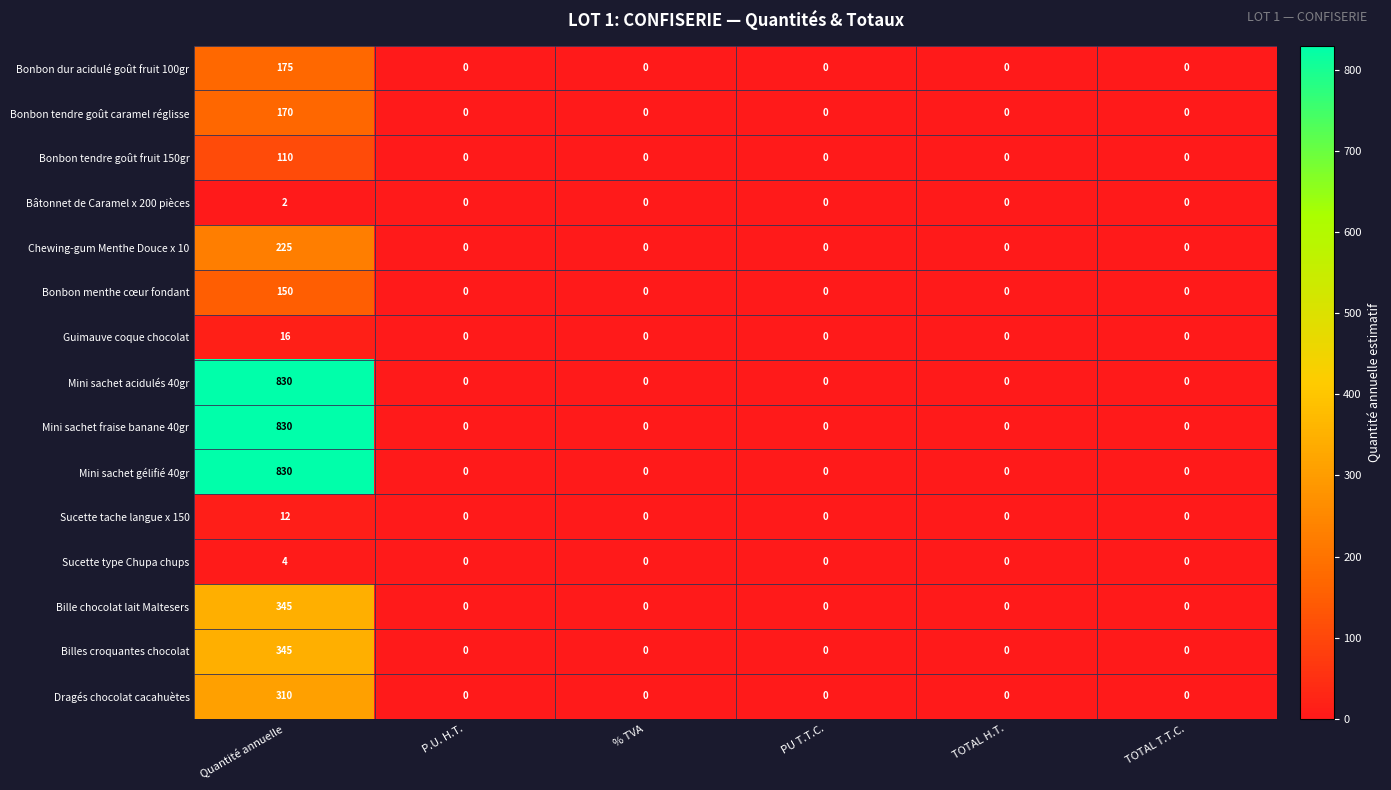

At which category does the chart reach its peak across all series?

Quantité annuelle